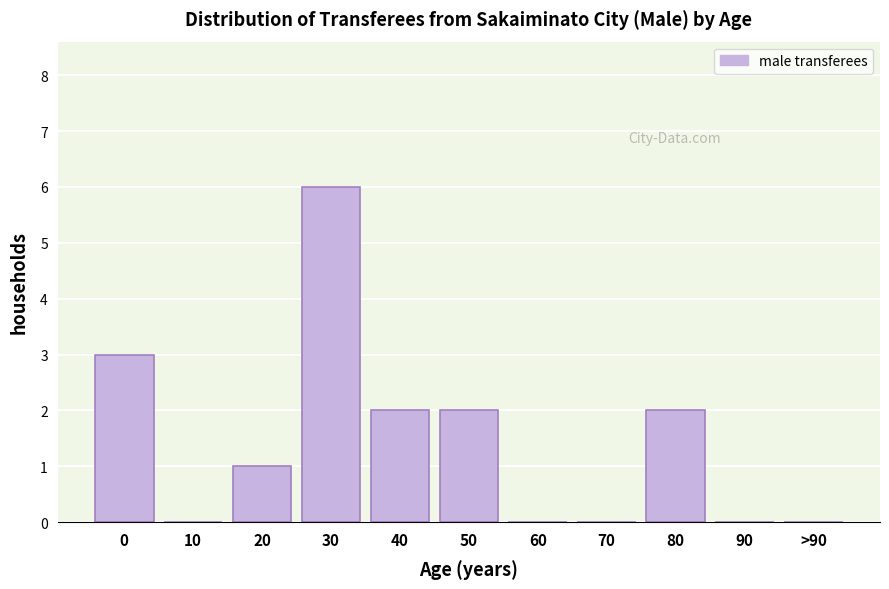

Reading right to left, list all the values displayed in this chart.

>90=0	90=0	80=2	70=0	60=0	50=2	40=2	30=6	20=1	10=0	0=3